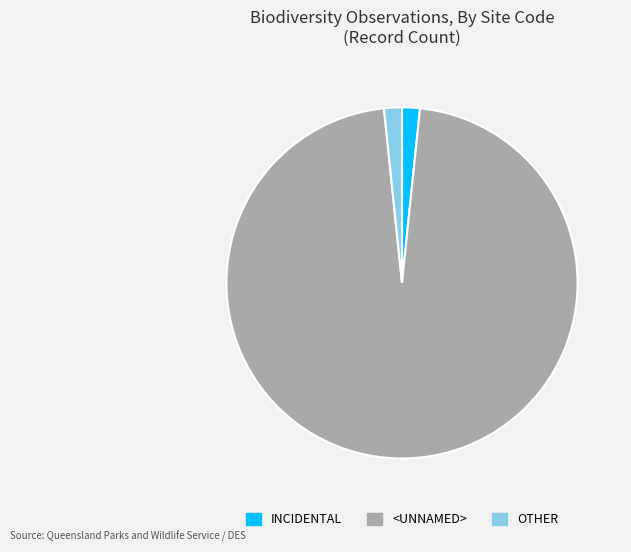

What is the majority slice?

<UNNAMED>